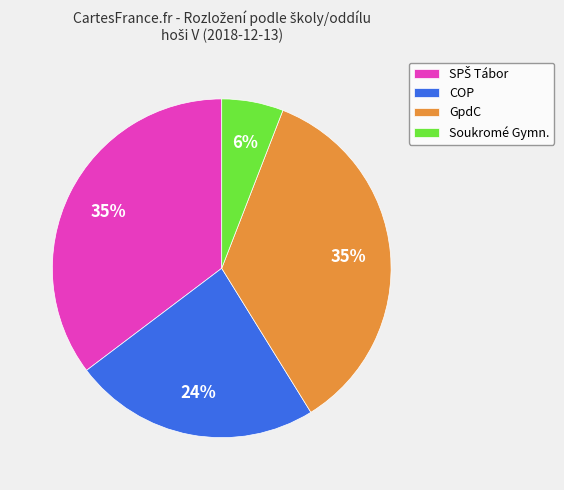

Between COP and Soukromé Gymn., which is larger?

COP